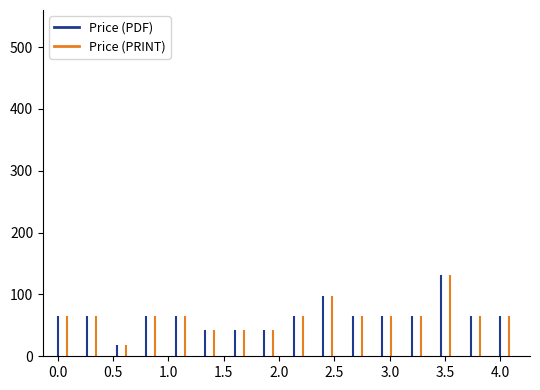

How many groups of bars are there?

16